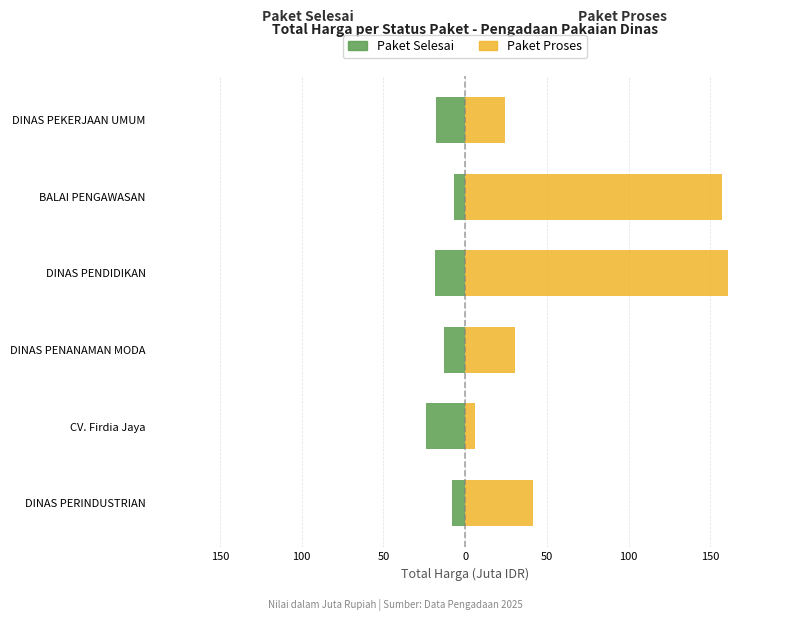

At how many categories does at least one series exceed 108?

2